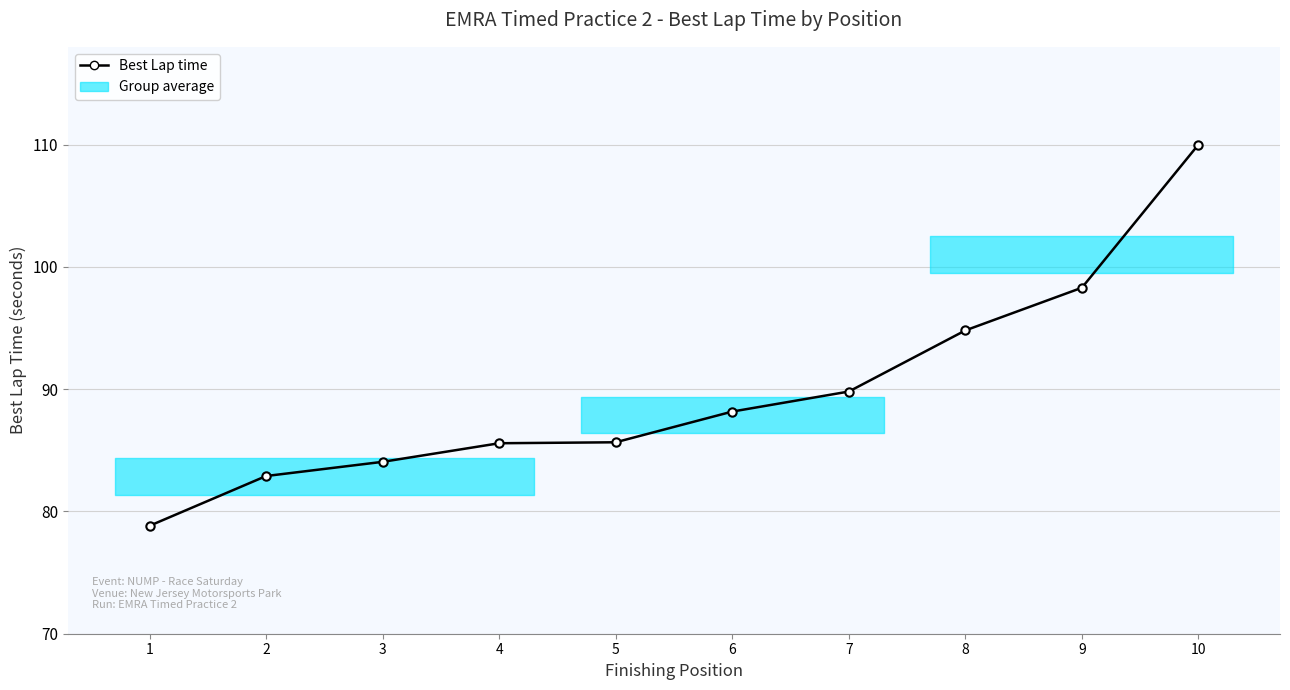

The value at 3 is 35.8. True or false?

False